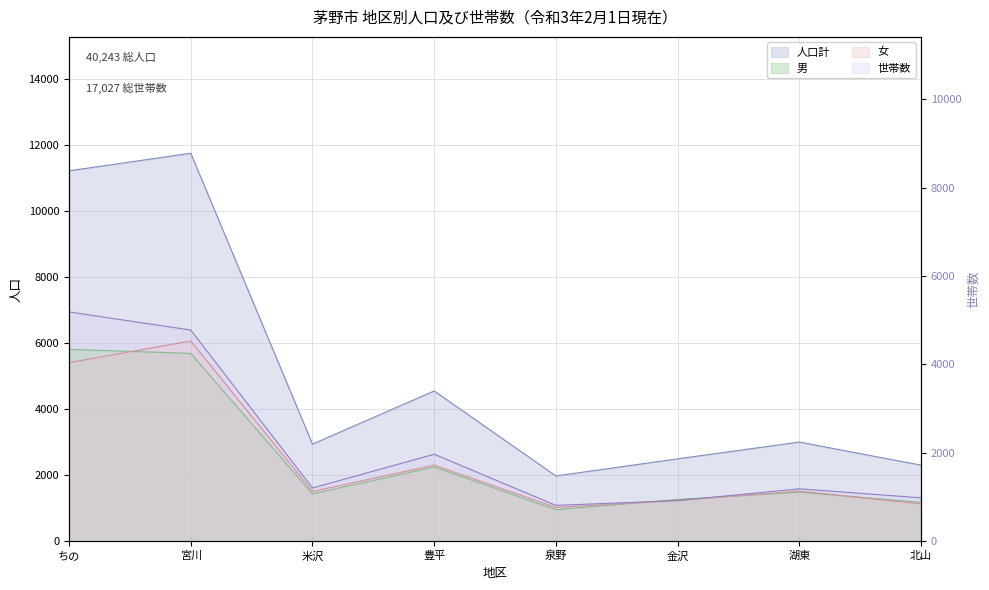

Rank the series at 宮川 from lowest to highest value.

世帯数, 男, 女, 人口計